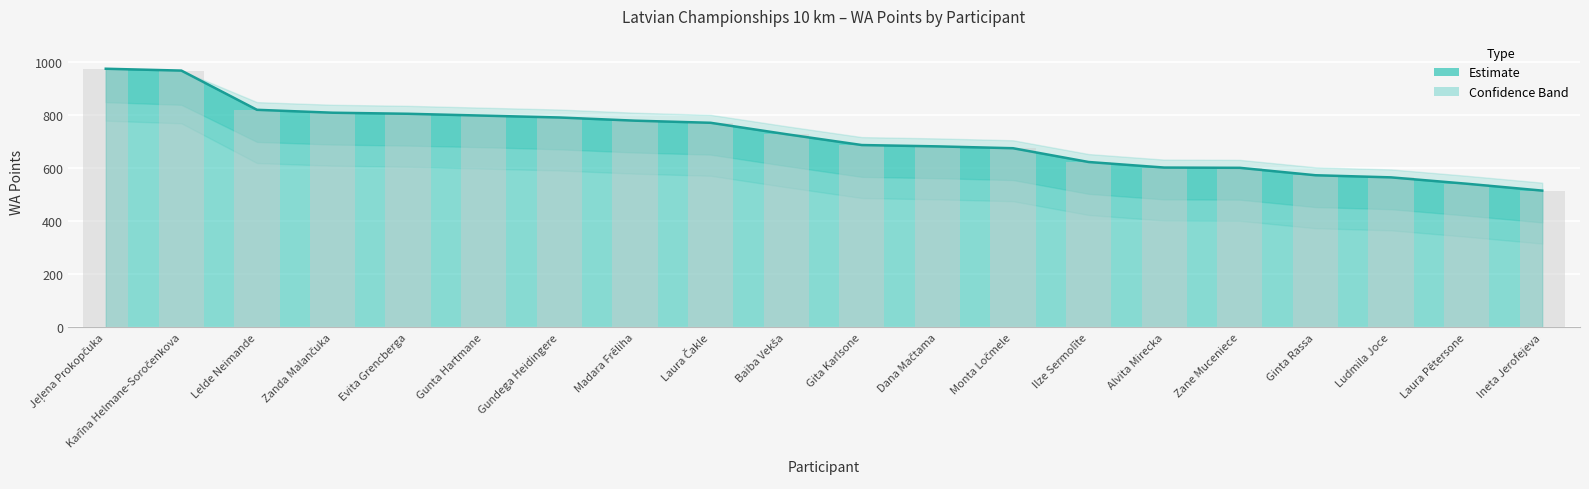

What is the sum of all values?

14328